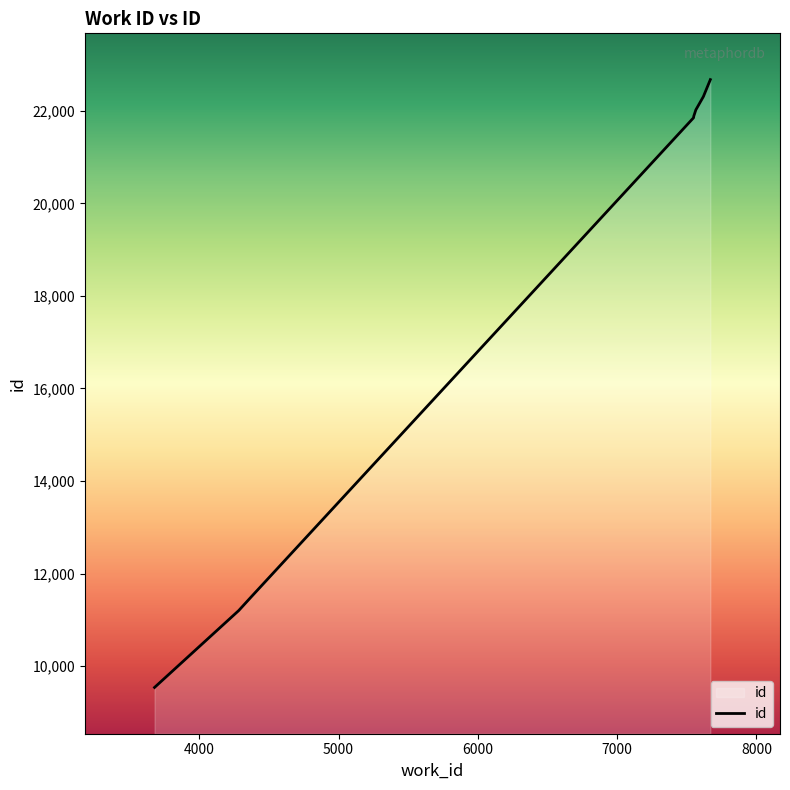

True or false: there are more than 2 points higher than both neighbors.

False